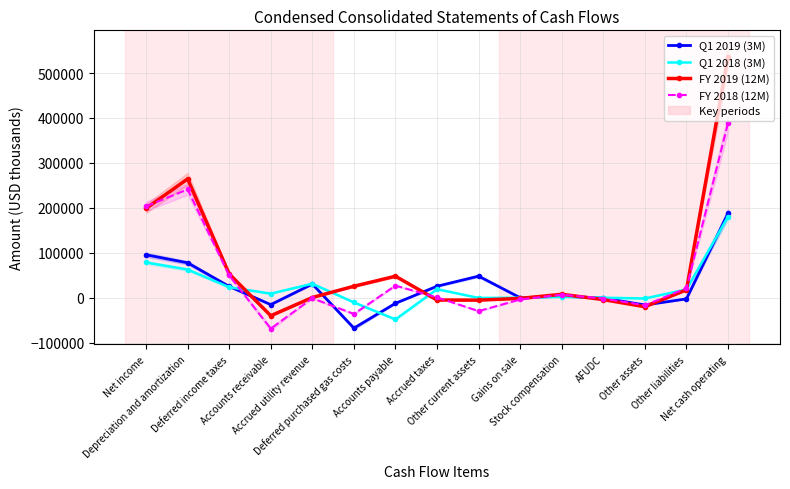

Between Depreciation and amortization and Accounts receivable, which series saw the biggest shift?

FY 2018 (12M)